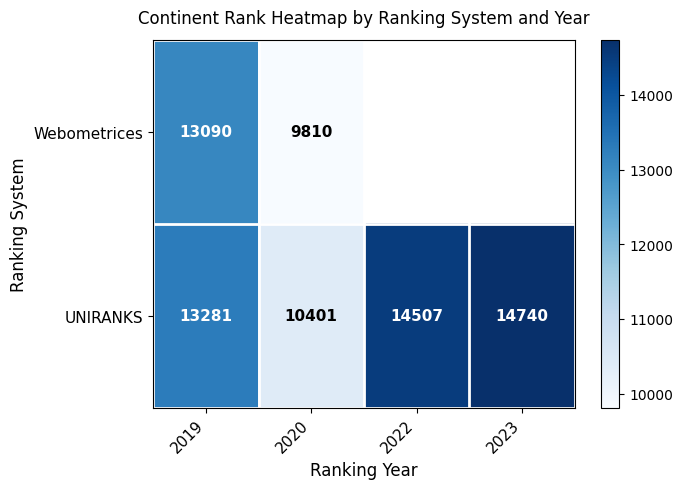

Where is UNIRANKS nearest to the value 12570?

2019